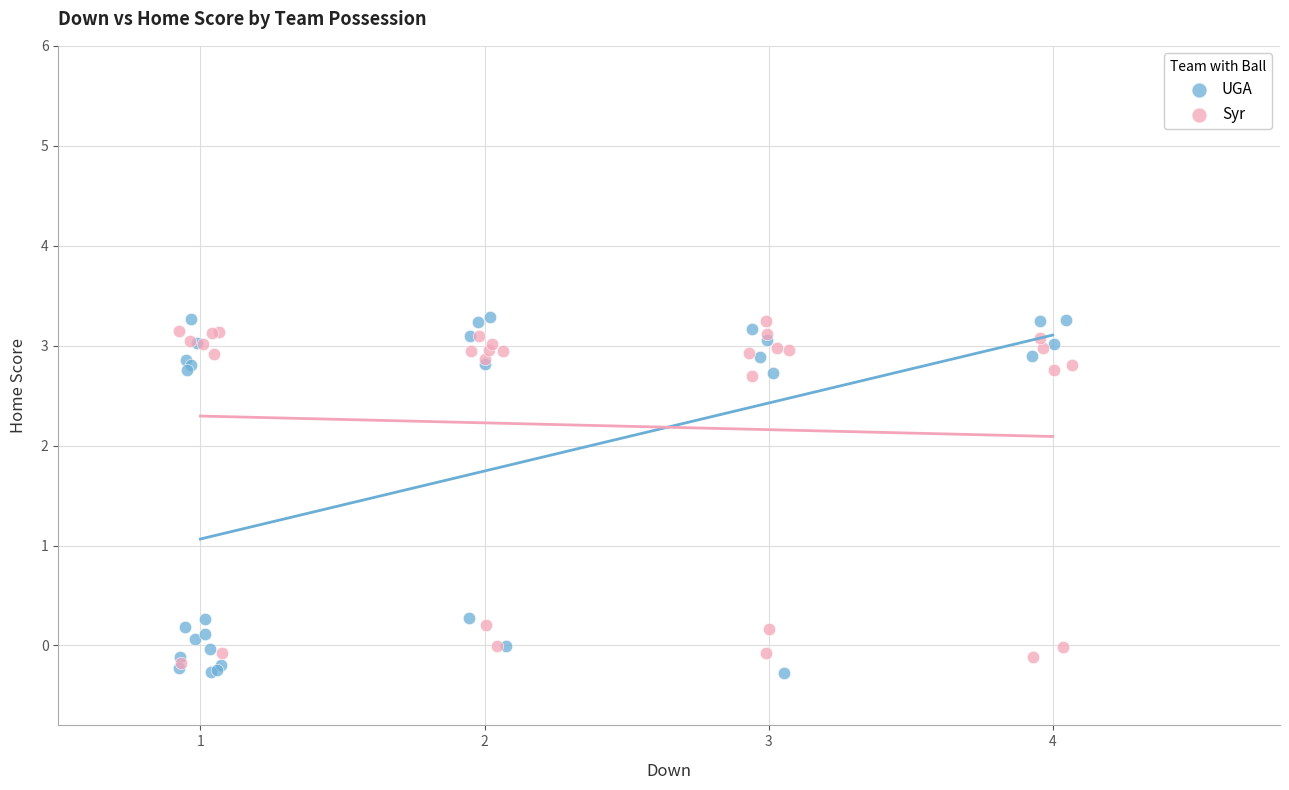

Which series has the widest spread of Y values?

UGA